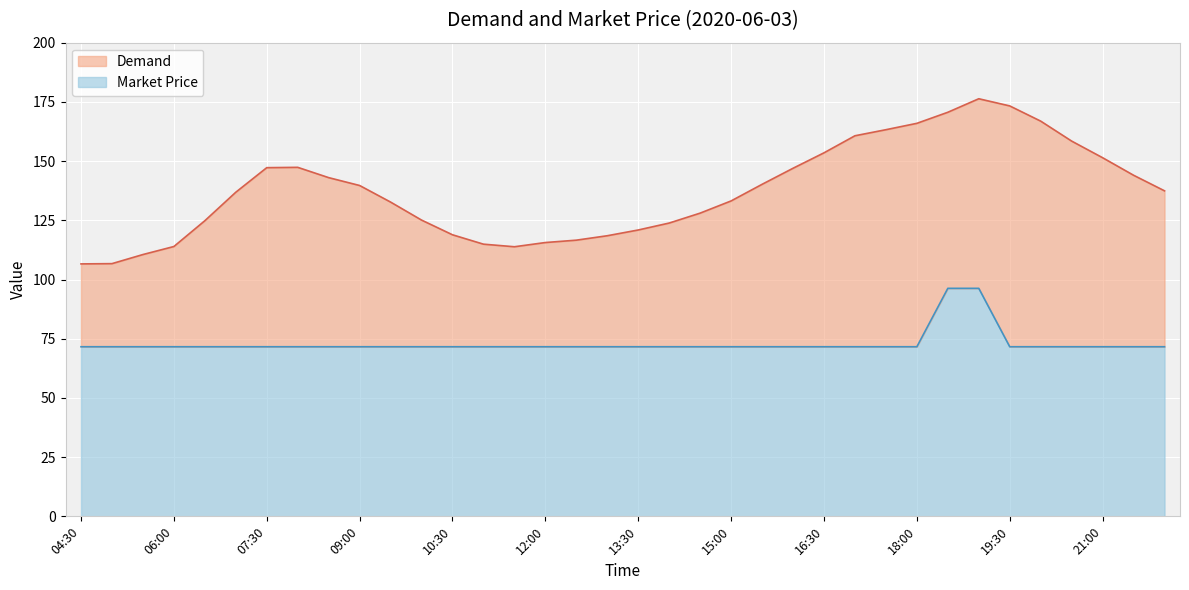

True or false: Demand has more than 1 points higher than both neighbors.

True